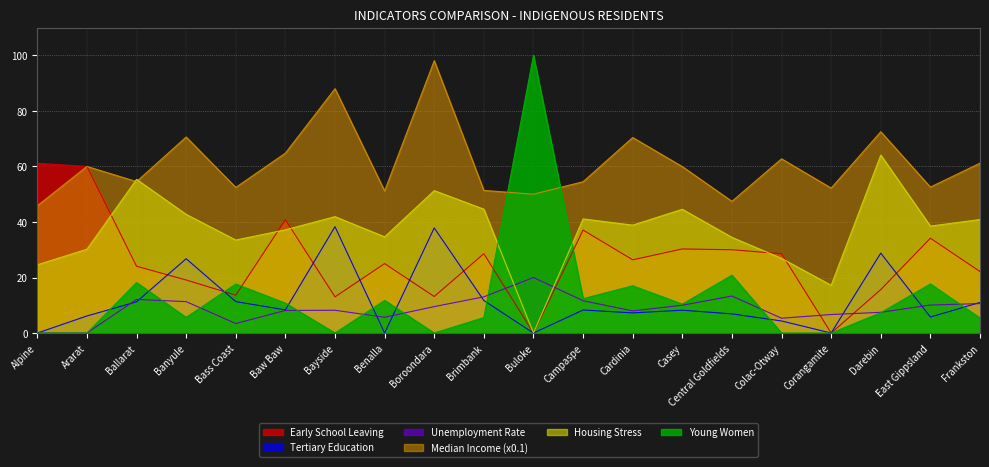

Which label corresponds to the largest value in the chart?

Buloke